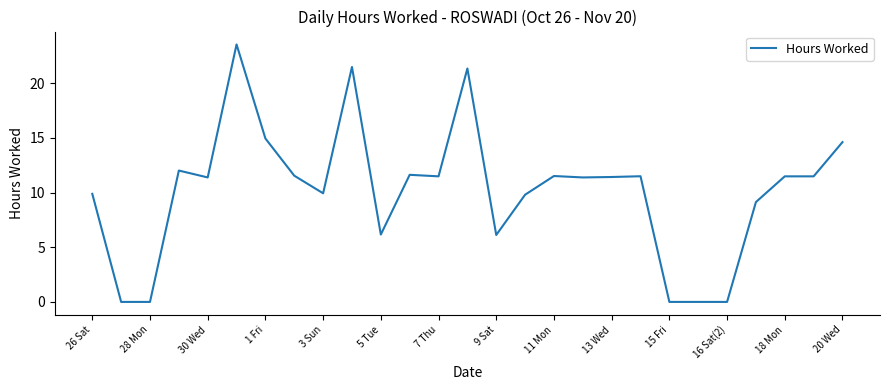

What is the greatest value displayed?

23.5